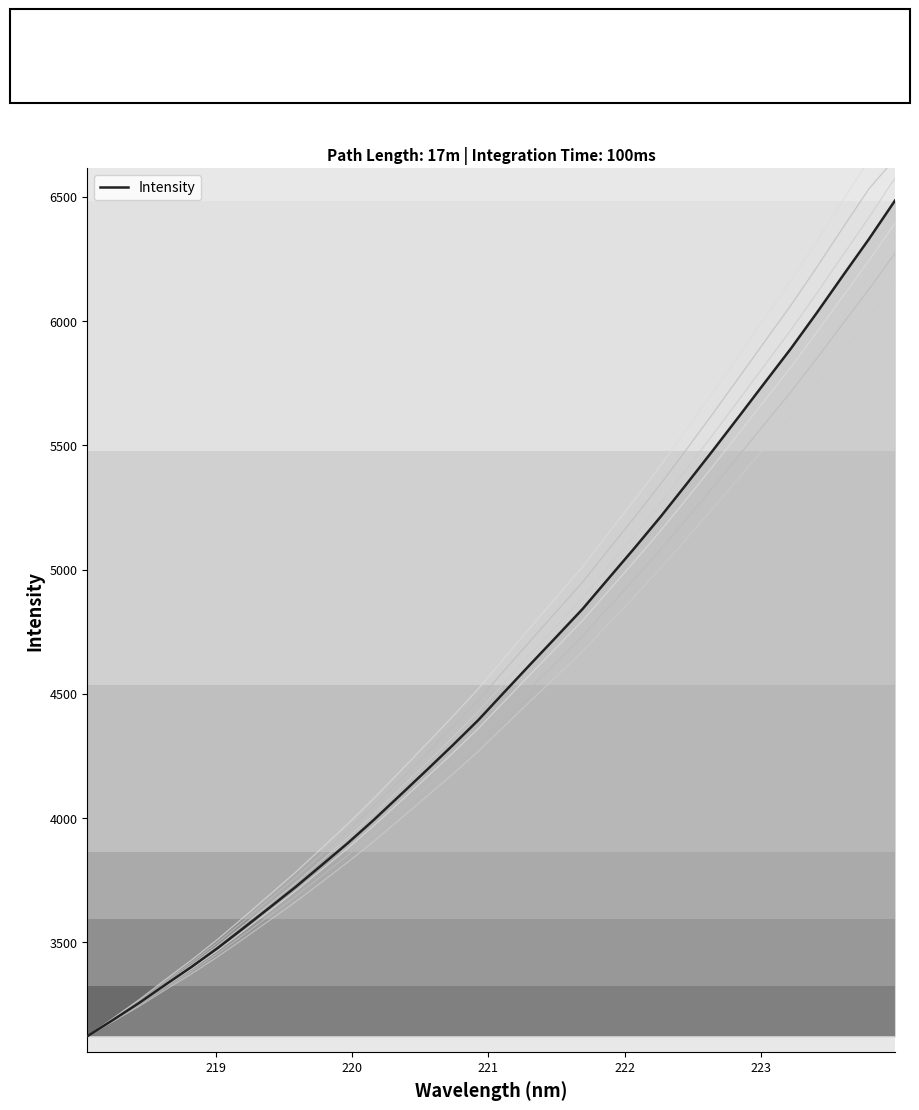

What is the sum of the values at 218.8244 and 220.9264?

7754.2